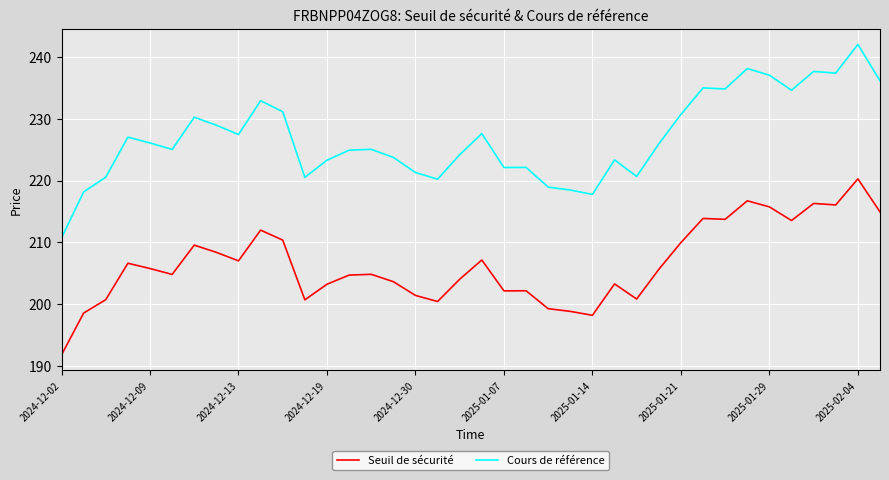

Rank the series by their average value, from lowest to highest.

Seuil de sécurité, Cours de référence